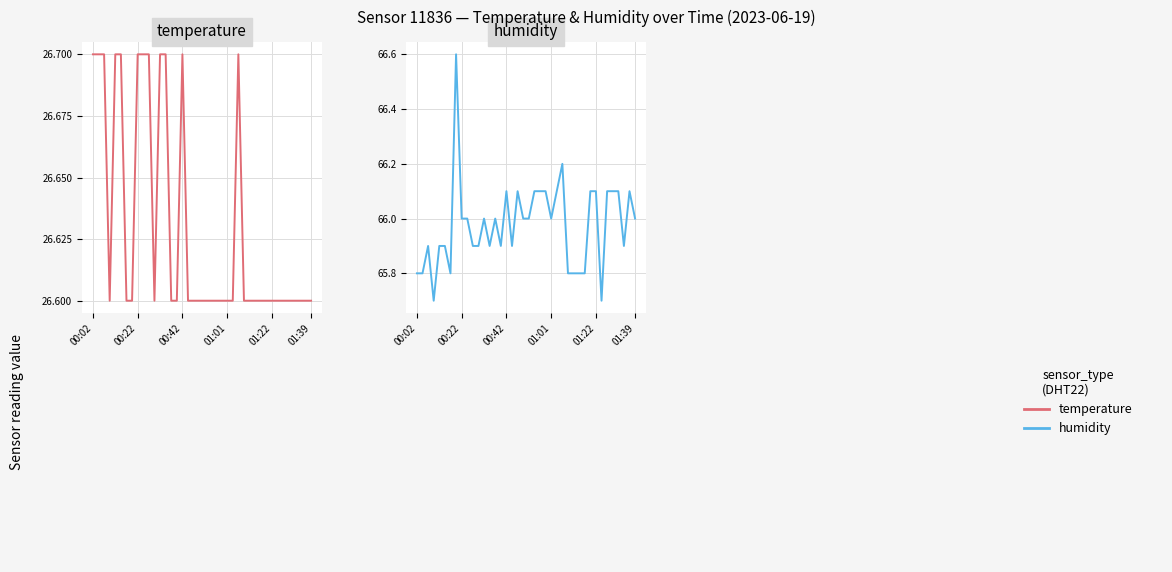

True or false: humidity and temperature intersect in this chart.

False